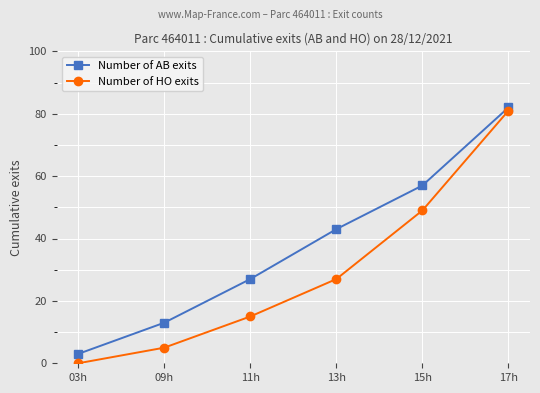

What is the value of the Number of AB exits point at the 5th from the left?

57